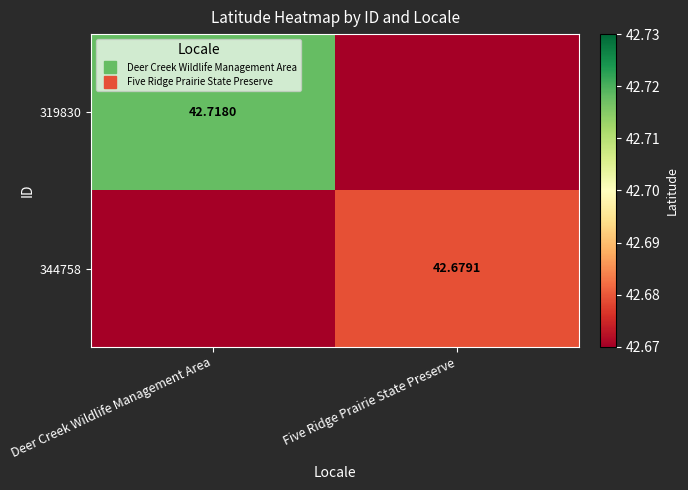

What is the difference between the highest and lowest values at Deer Creek Wildlife Management Area?

0.1